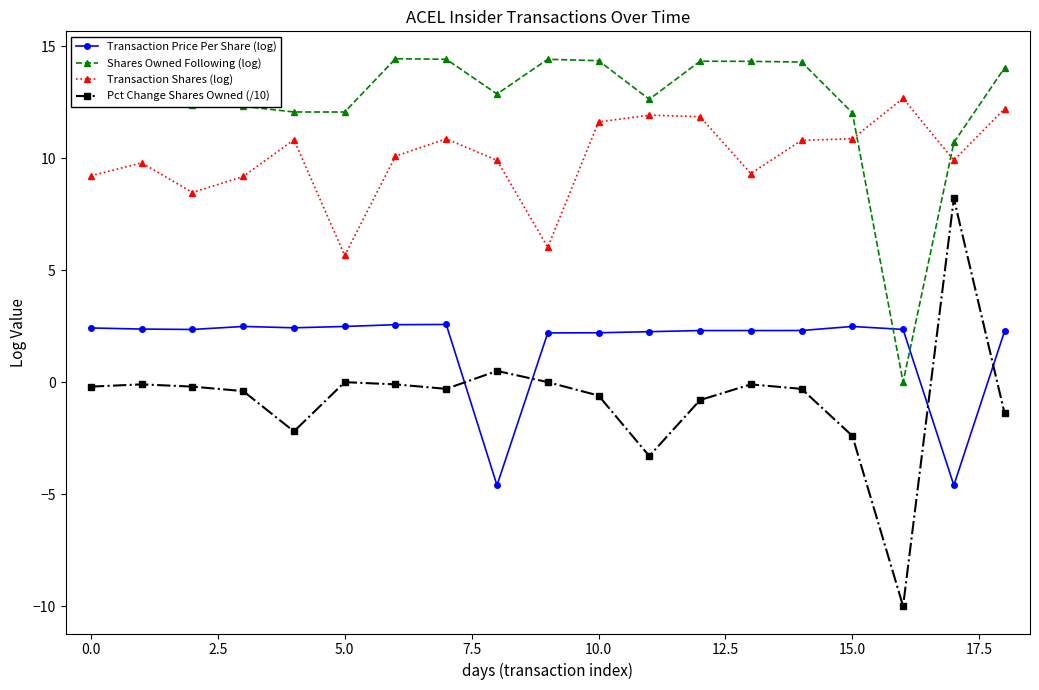

True or false: Transaction Price Per Share (log) has more than 2 interior local peaks.

True